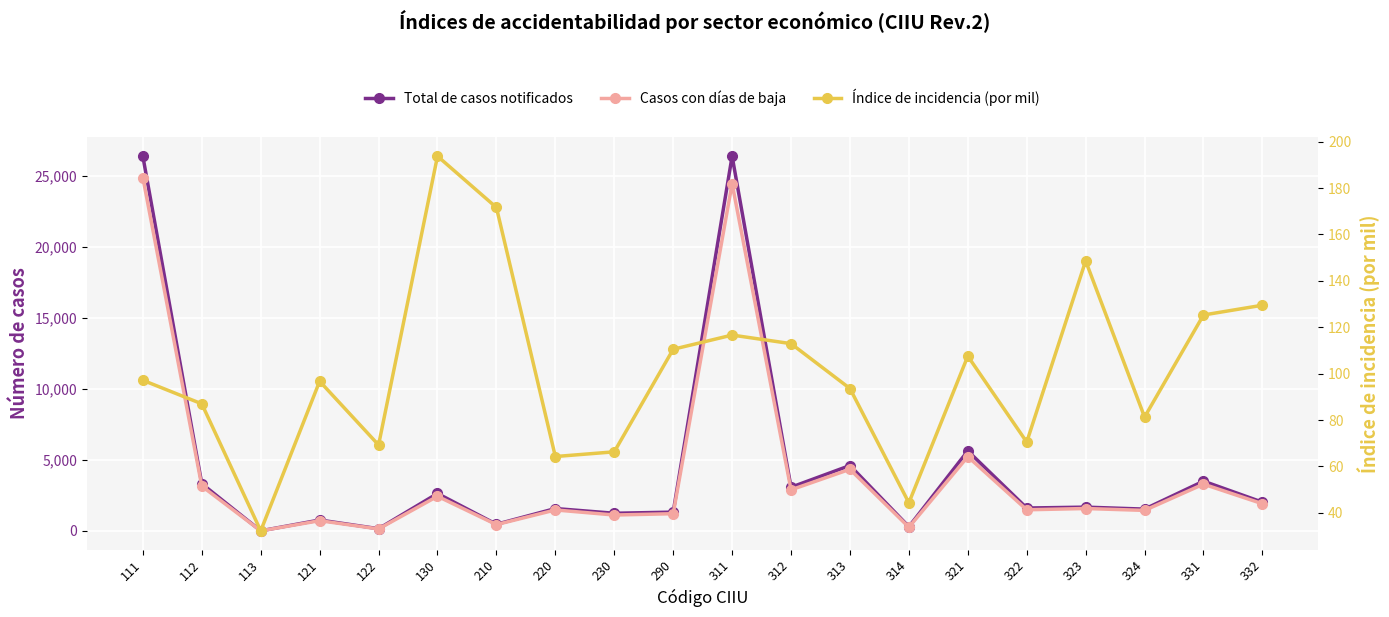

What are all the series names shown in the legend?

Total de casos notificados, Casos con días de baja, Índice de incidencia (por mil)